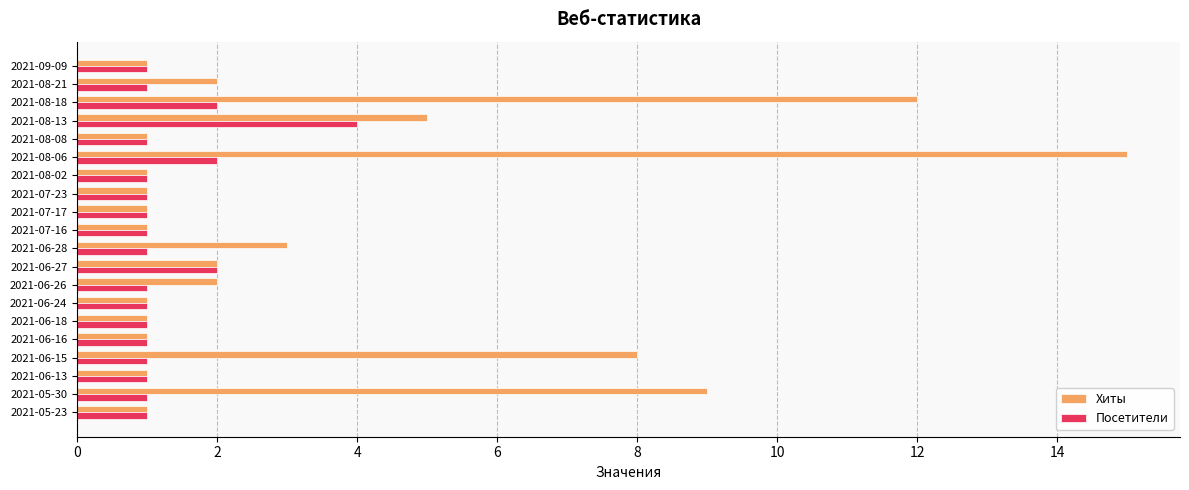

Which category has the highest value across all series?

2021-08-06